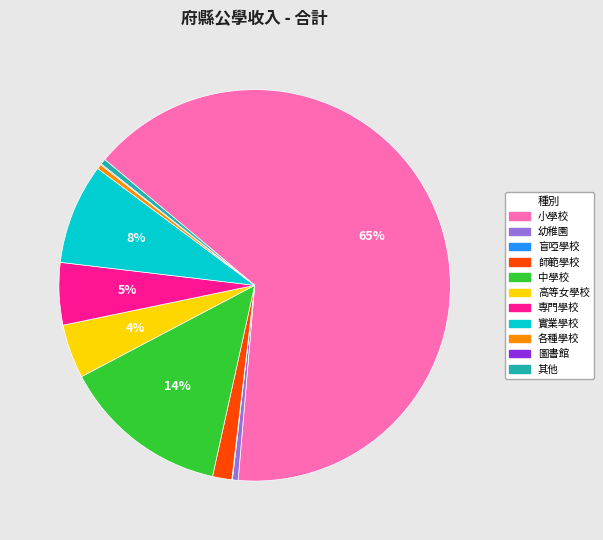

To the nearest percent, what is the average slice percentage?

9%